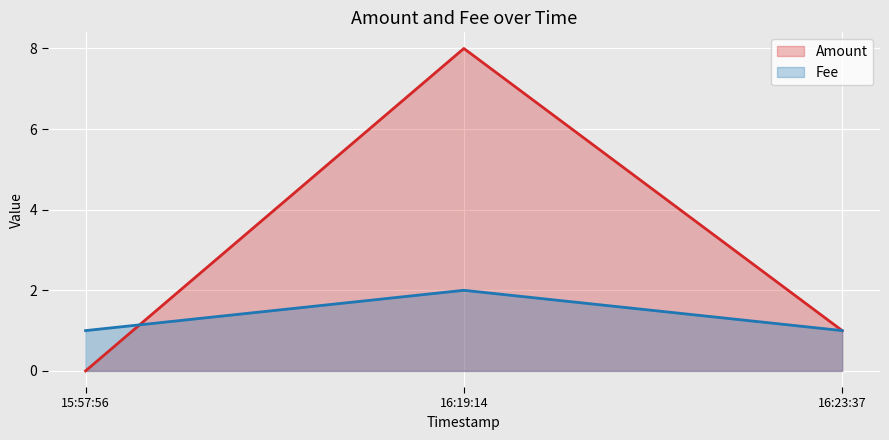

What position from the left is 16:23:37?

3